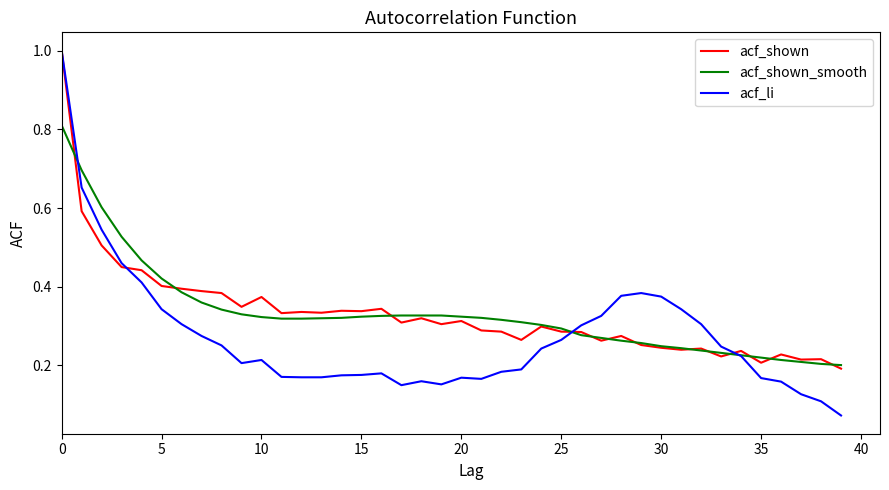

Which series has the largest range (max minus min)?

acf_li